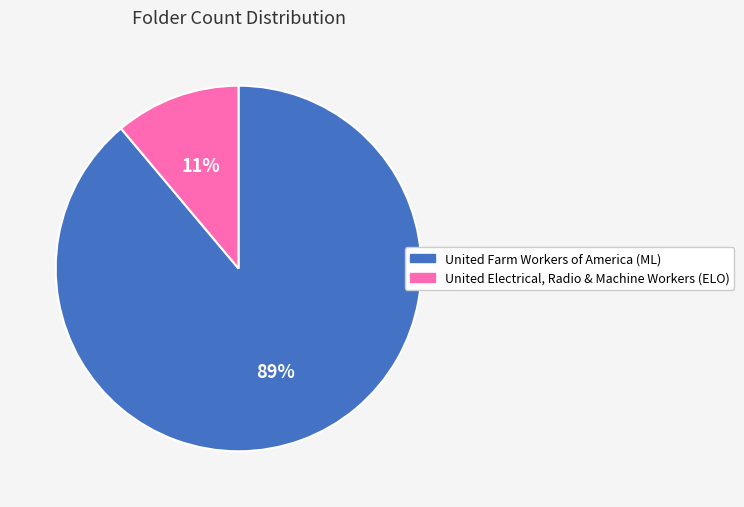

What is the smallest slice in the pie chart?

United Electrical, Radio & Machine Workers (ELO)